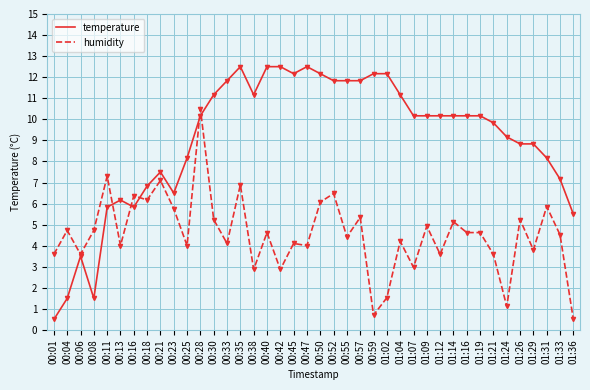

True or false: temperature has a value of 12.5 at 00:35.

True